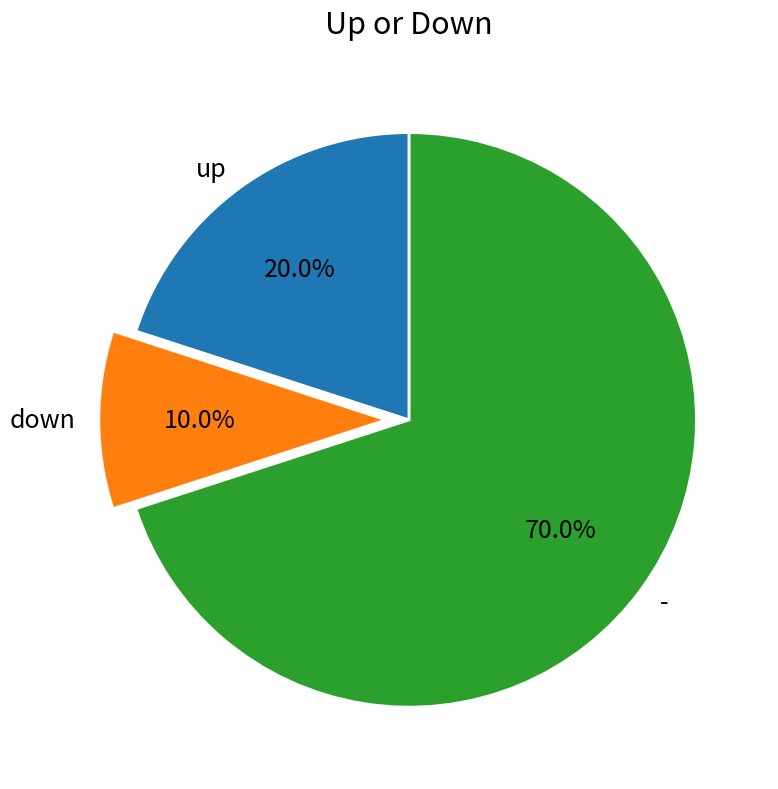

To the nearest percent, what portion does up represent?

20%